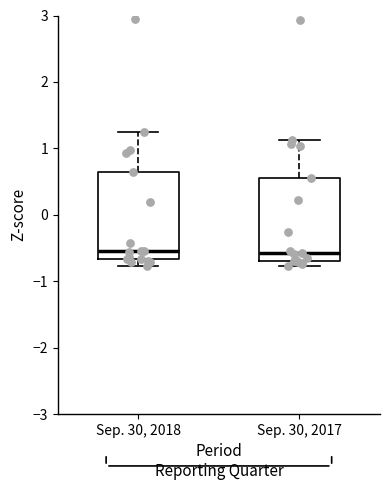

Where does the upper whisker of the box for Sep. 30, 2018 end on the y-axis? The values are not printed on the chart, so give them approximately, as read against the axis.

1.2